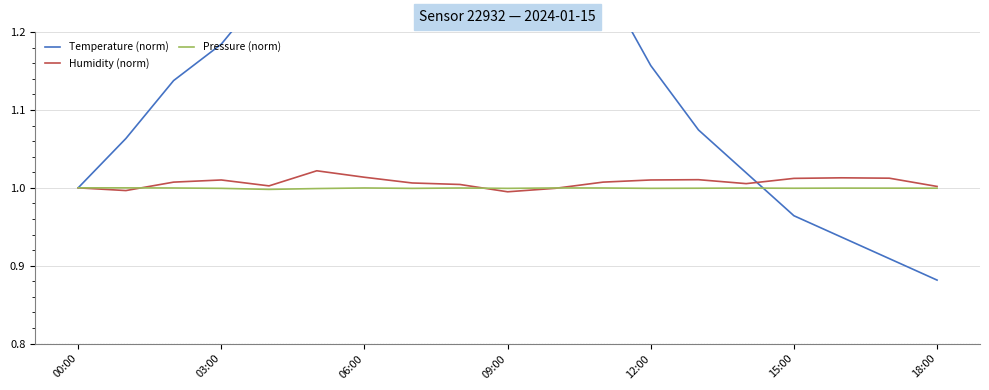

At how many categories does at least one series exceed 0?

19